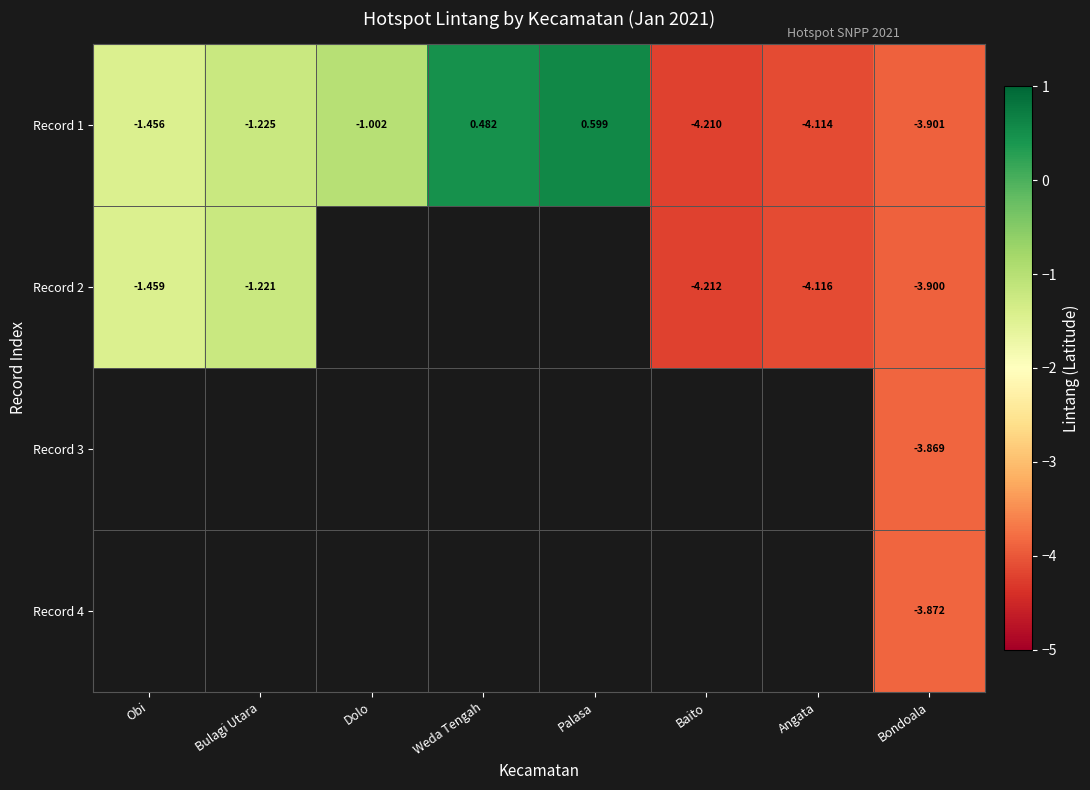

List the labels in order of Record 1 value, largest first.

Palasa, Weda Tengah, Dolo, Bulagi Utara, Obi, Bondoala, Angata, Baito